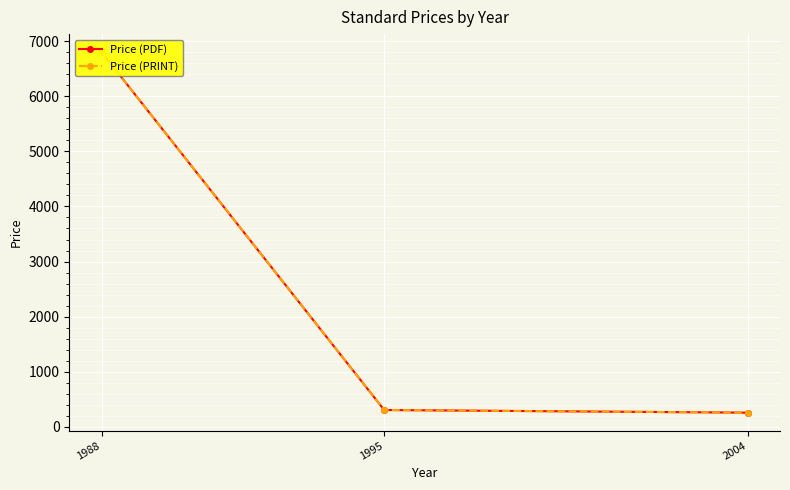

The Price (PDF) series shows 377 at 2004. True or false?

False